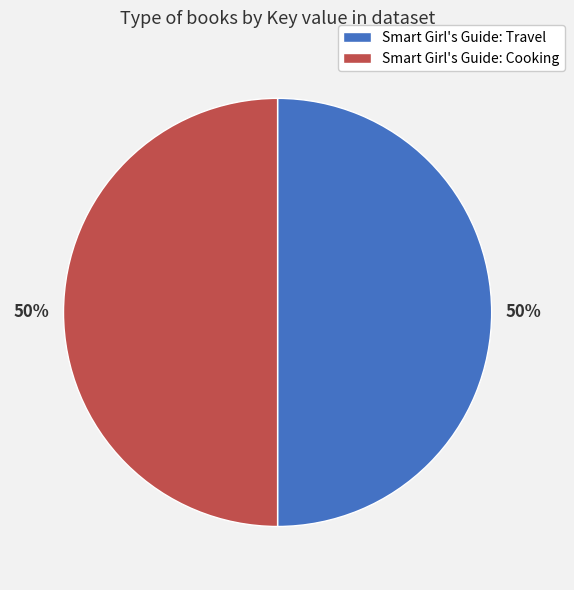

To the nearest percent, what is the average slice percentage?

50%